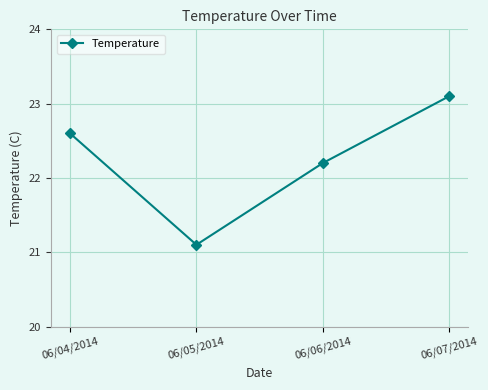

What position from the right is 06/05/2014?

3